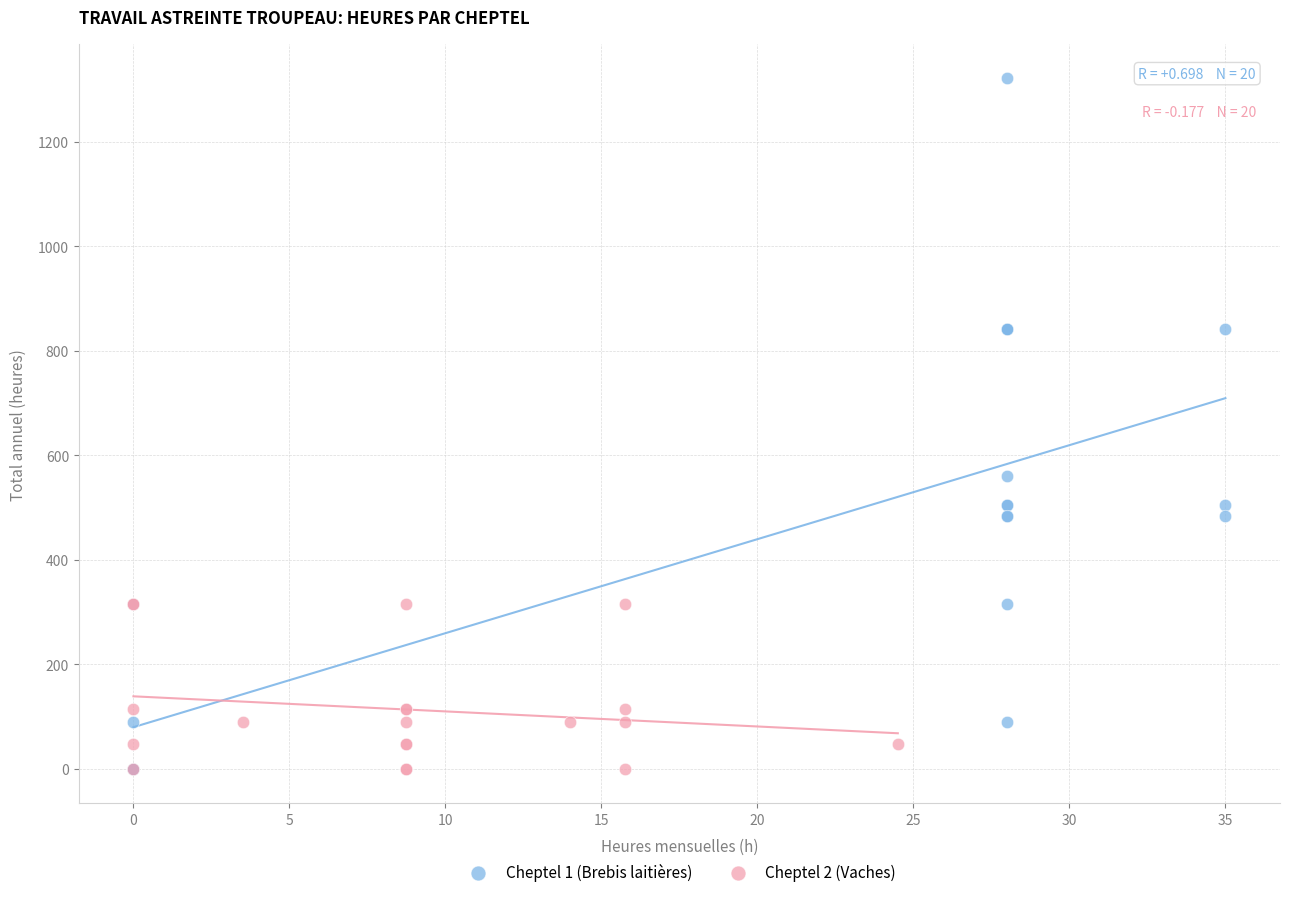

Which series reaches the maximum Y coordinate?

Cheptel 1 (Brebis laitières)